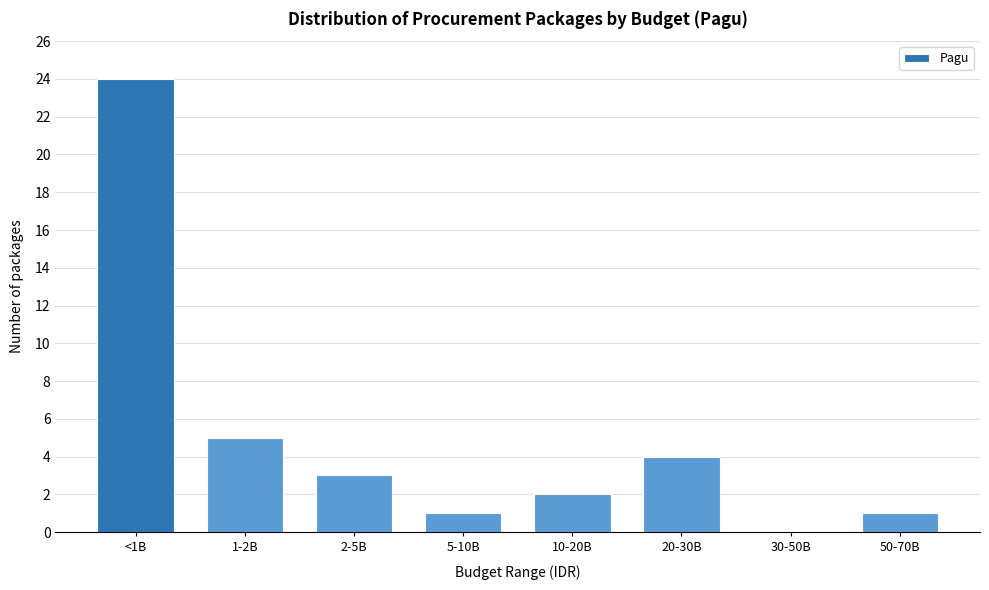

Reading left to right, list all the values displayed in this chart.

<1B=24	1-2B=5	2-5B=3	5-10B=1	10-20B=2	20-30B=4	30-50B=0	50-70B=1